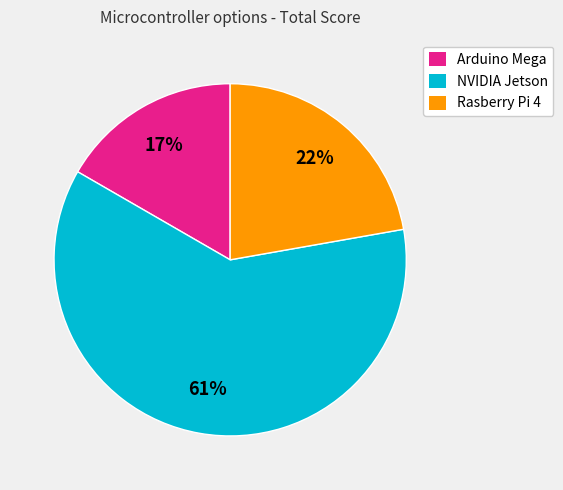

The Arduino Mega slice represents 17% of the pie. True or false?

True